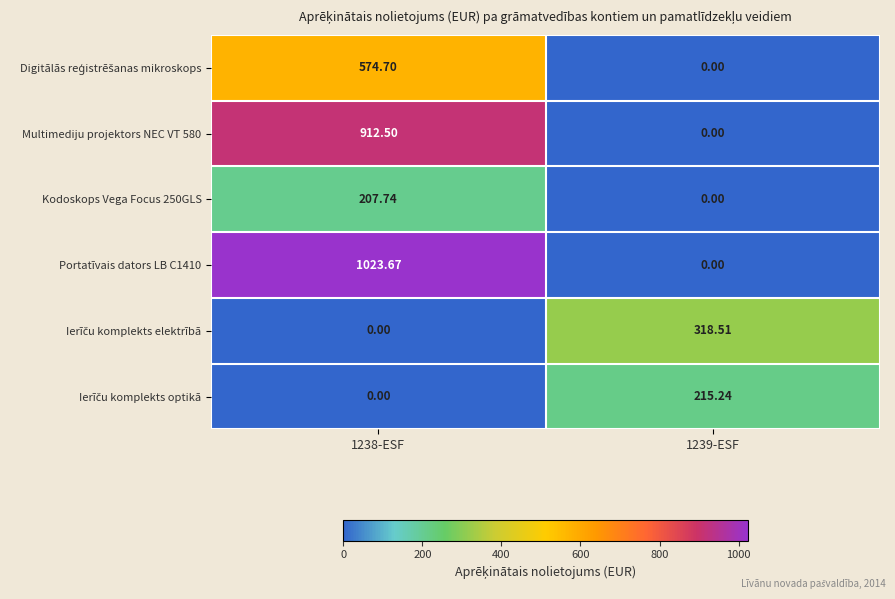

How many data points does each series have?

2